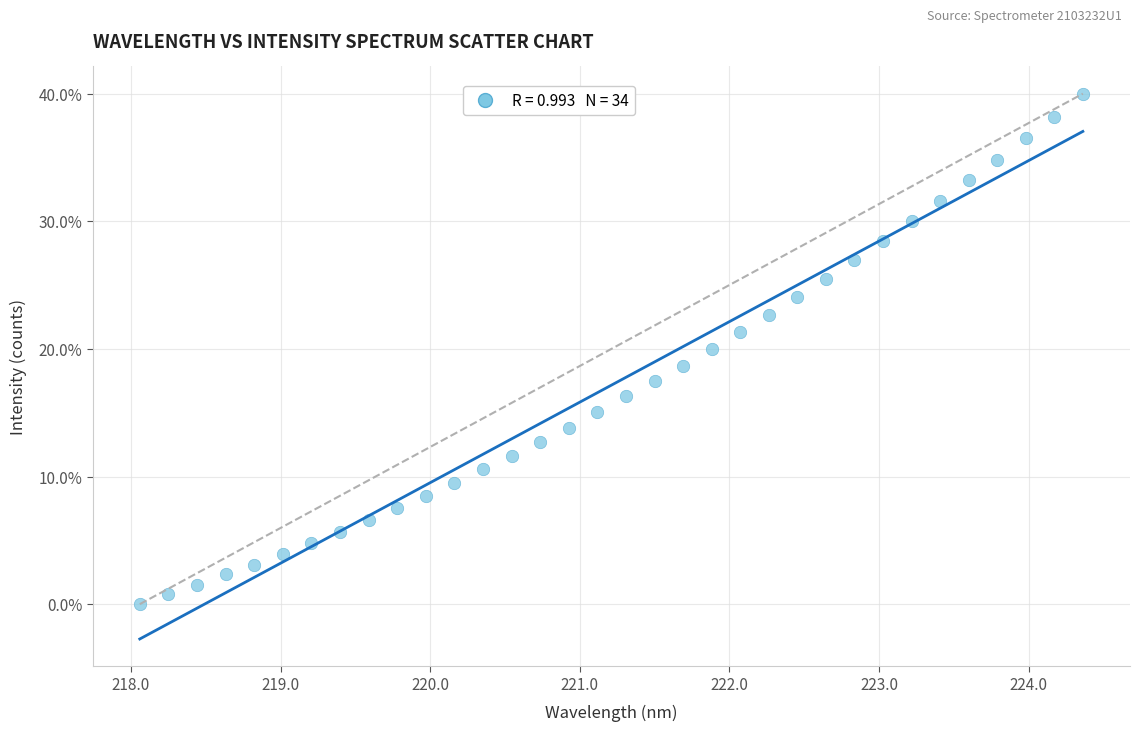

What is the range of Y values (max minus min)?

40.0